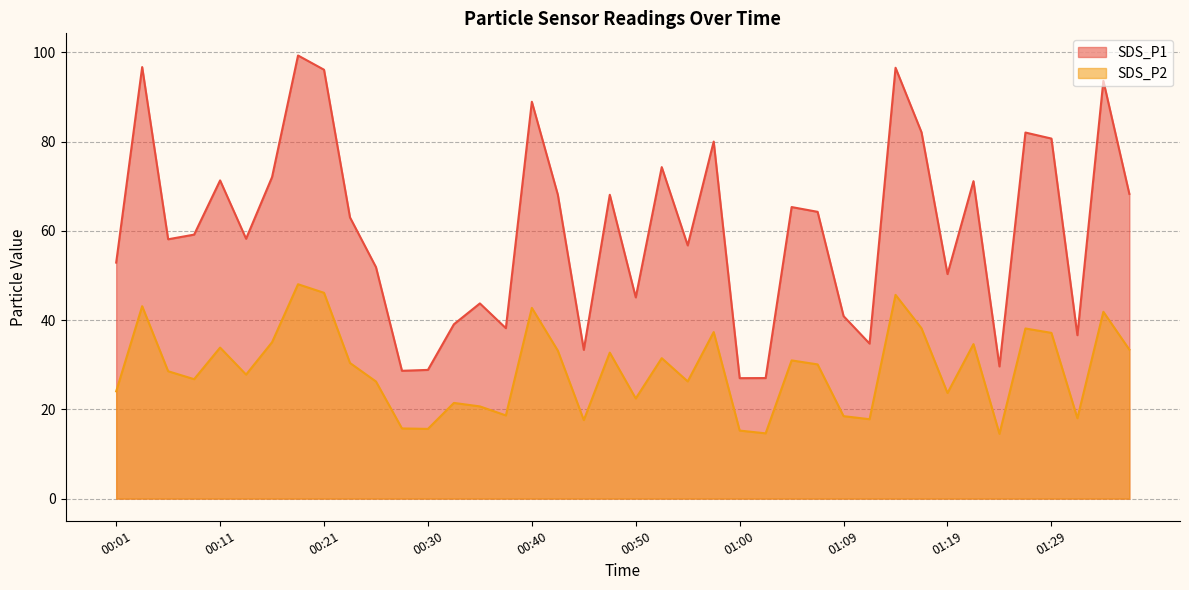

Between 00:23 and 00:50, which series saw the biggest shift?

SDS_P1